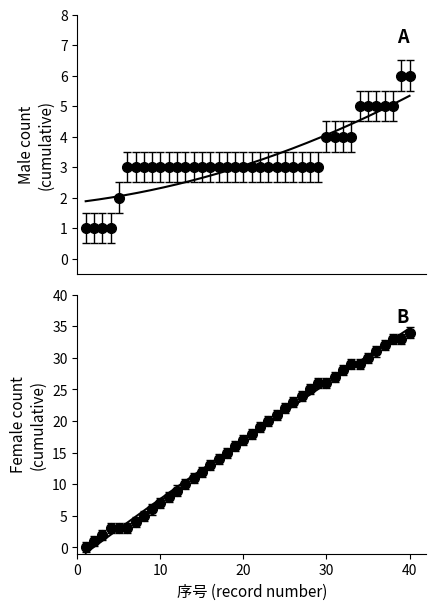

True or false: female_count and male_count intersect in this chart.

False